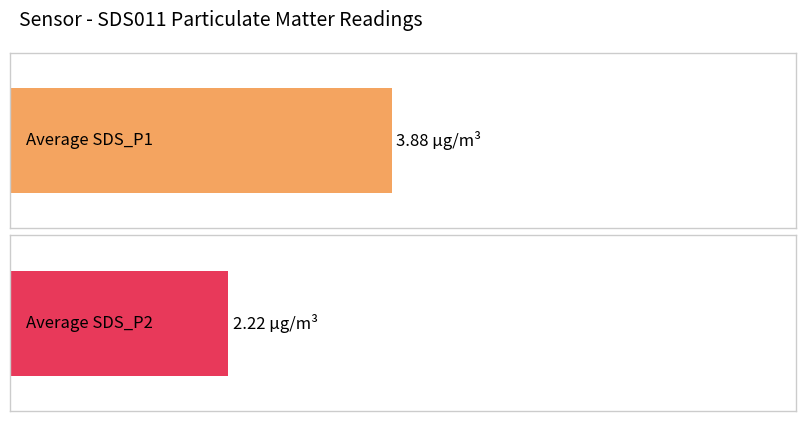

List the series in order of their peak value, highest first.

SDS_P1, SDS_P2